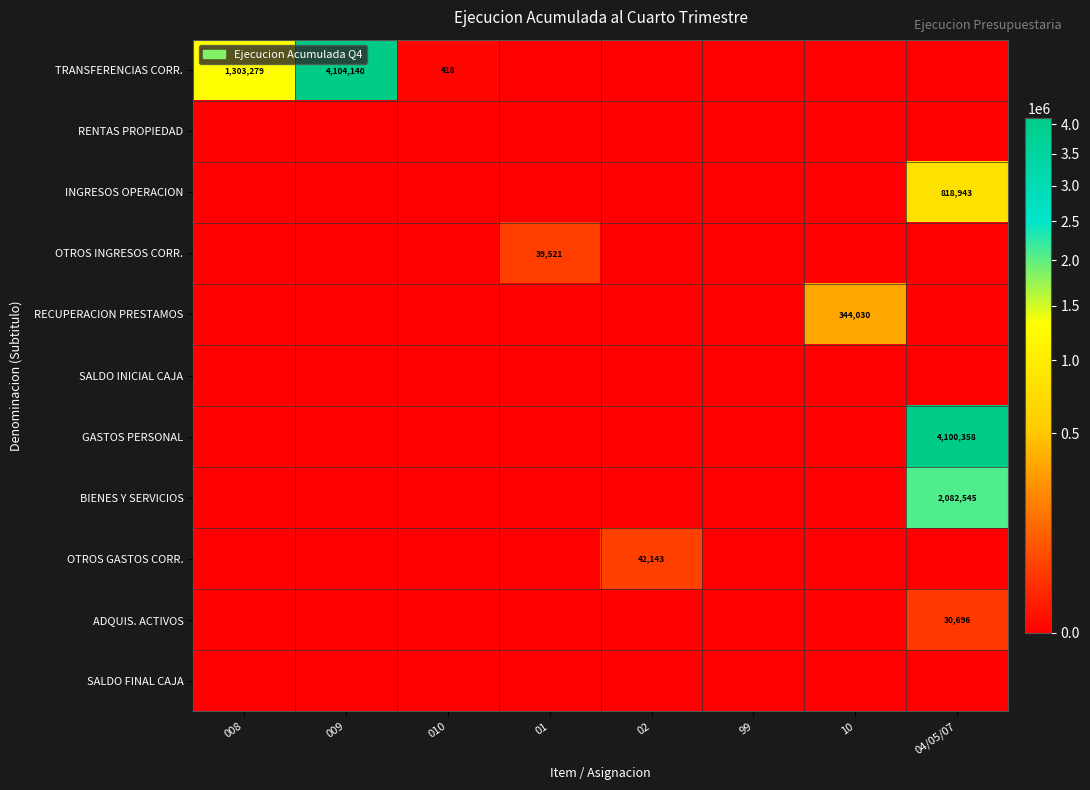

Is it true that SALDO INICIAL CAJA equals 0 at 01?

True